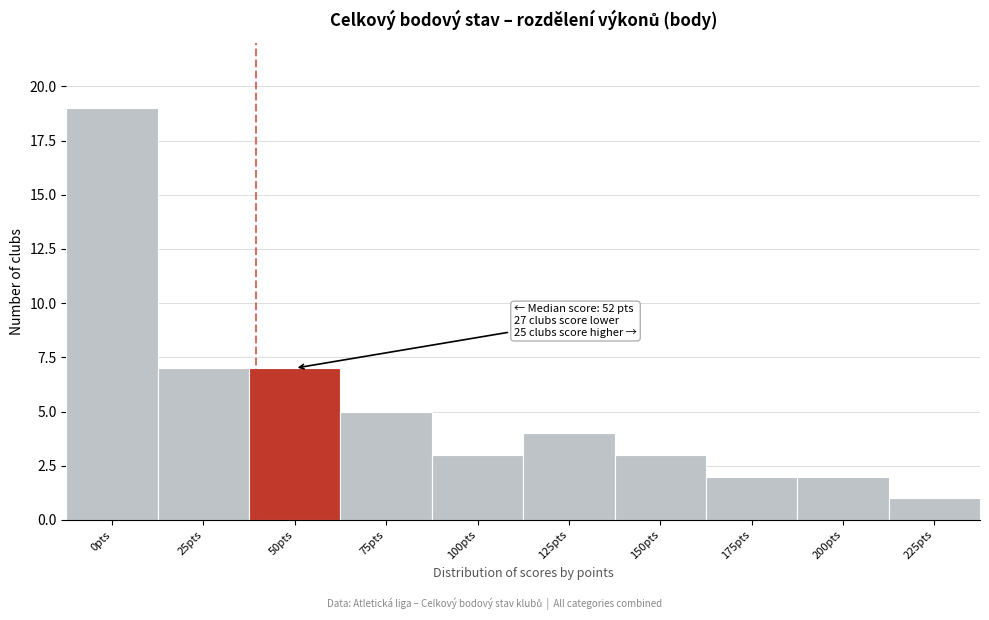

Reading right to left, extract all data points from this chart.

1	2	2	3	4	3	5	7	7	19